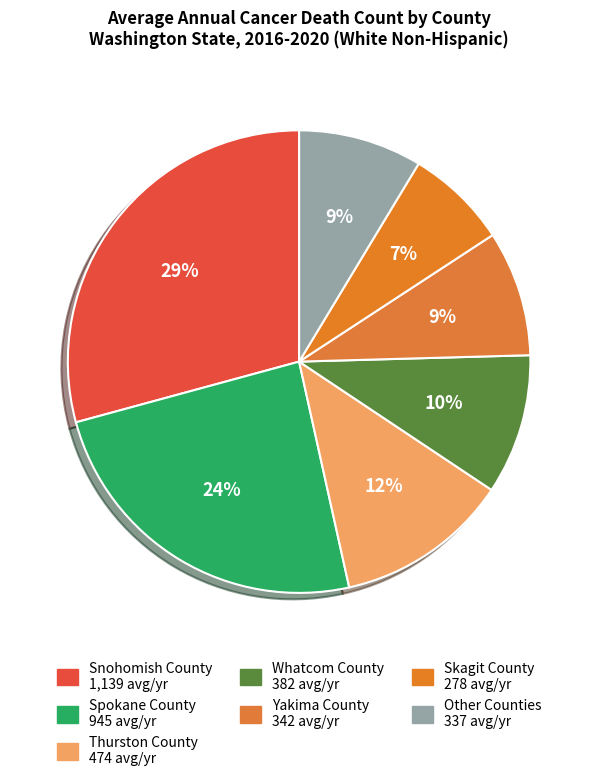

Count the number of slices in the pie.

7